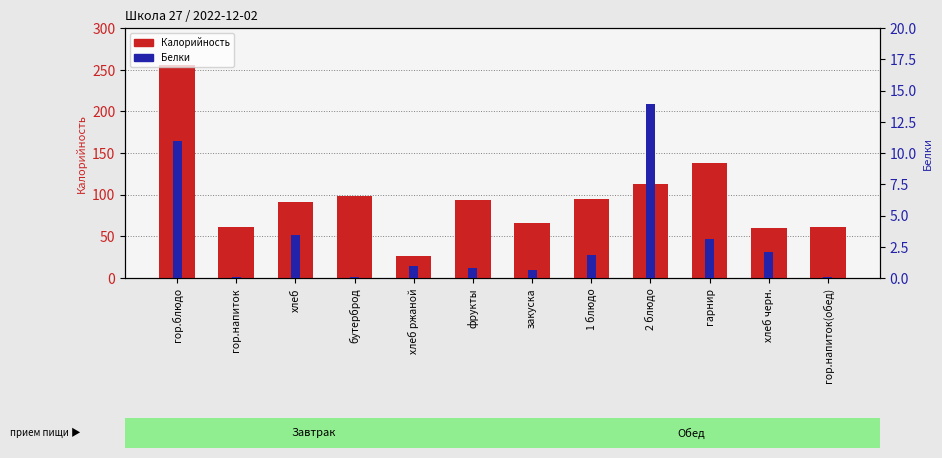

Reading left to right, transcribe all the data shown in this chart.

Калорийность: гор.блюдо=256.0	гор.напиток=61.0	хлеб=91.2	бутерброд=99.0	хлеб ржаной=26.1	фрукты=94.0	закуска=66.0	1 блюдо=95.0	2 блюдо=113.0	гарнир=138.0	хлеб черн.=60.0	гор.напиток(обед)=60.6
Белки: гор.блюдо=11.0	гор.напиток=0.1	хлеб=3.5	бутерброд=0.1	хлеб ржаной=1.0	фрукты=0.8	закуска=0.7	1 блюдо=1.9	2 блюдо=13.9	гарнир=3.1	хлеб черн.=2.1	гор.напиток(обед)=0.1